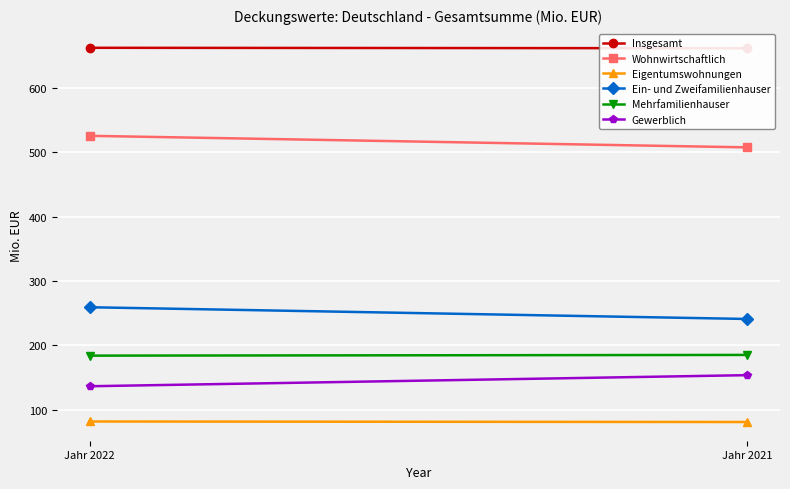

Reading left to right, list all the values displayed in this chart.

Insgesamt: 661.8	661.1
Wohnwirtschaftlich: 525.2	507.3
Eigentumswohnungen: 81.9	81.1
Ein- und Zweifamilienhauser: 259.2	241.0
Mehrfamilienhauser: 184.1	185.2
Gewerblich: 136.6	153.8